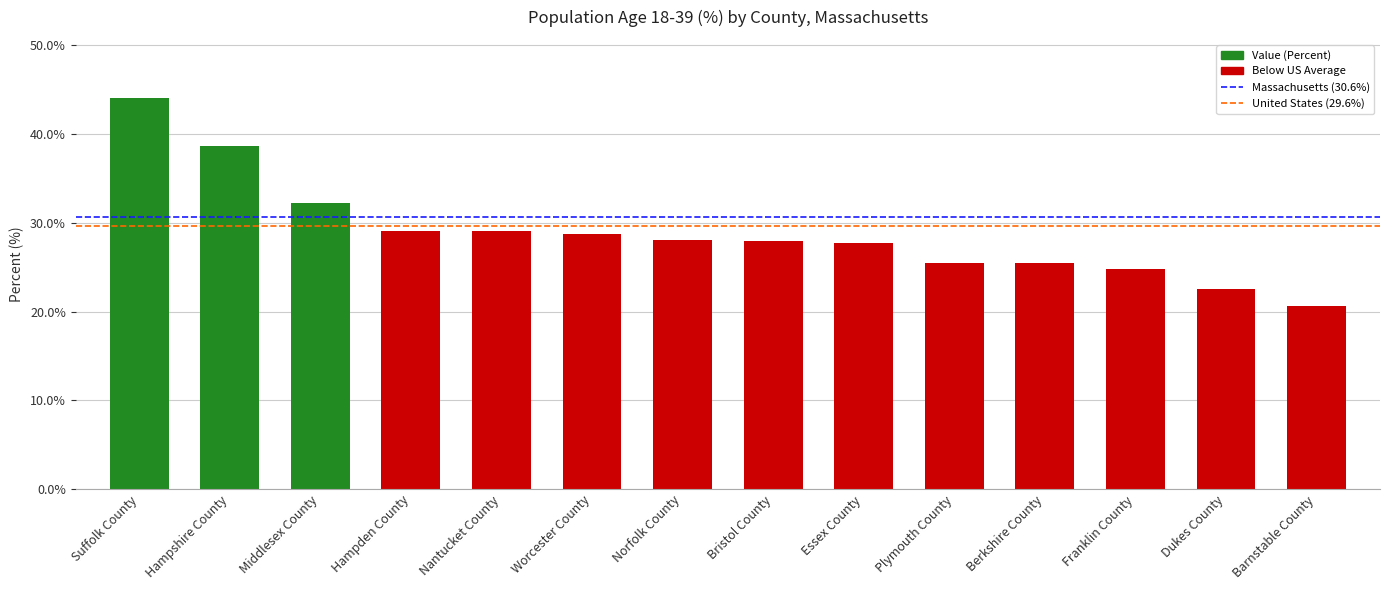

Which label corresponds to the smallest value in the chart?

Barnstable County